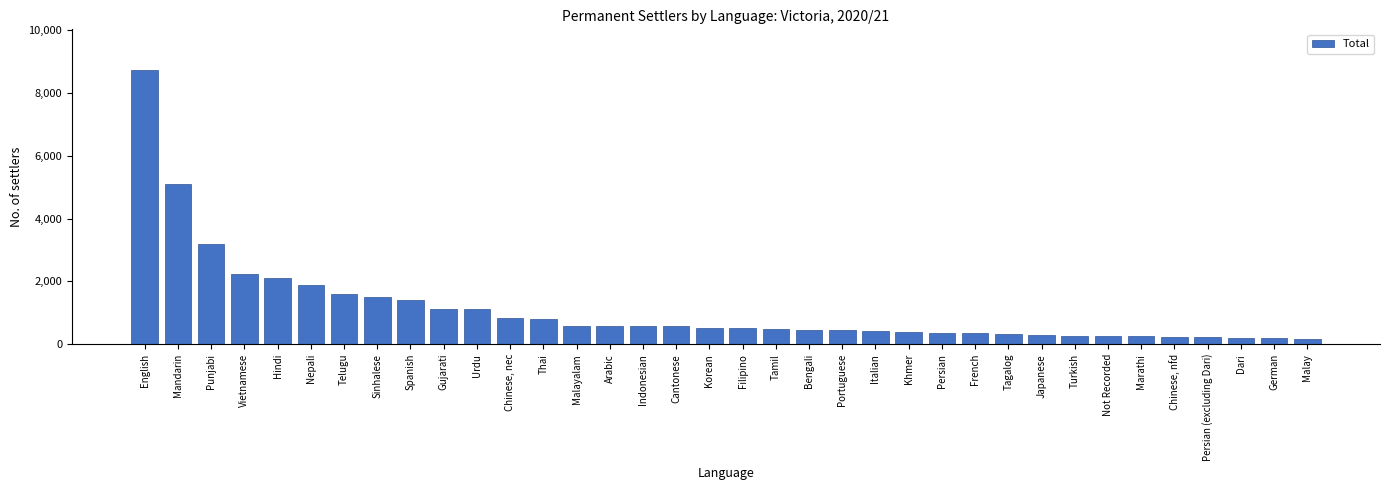

What is the difference between the maximum and minimum values?

8546